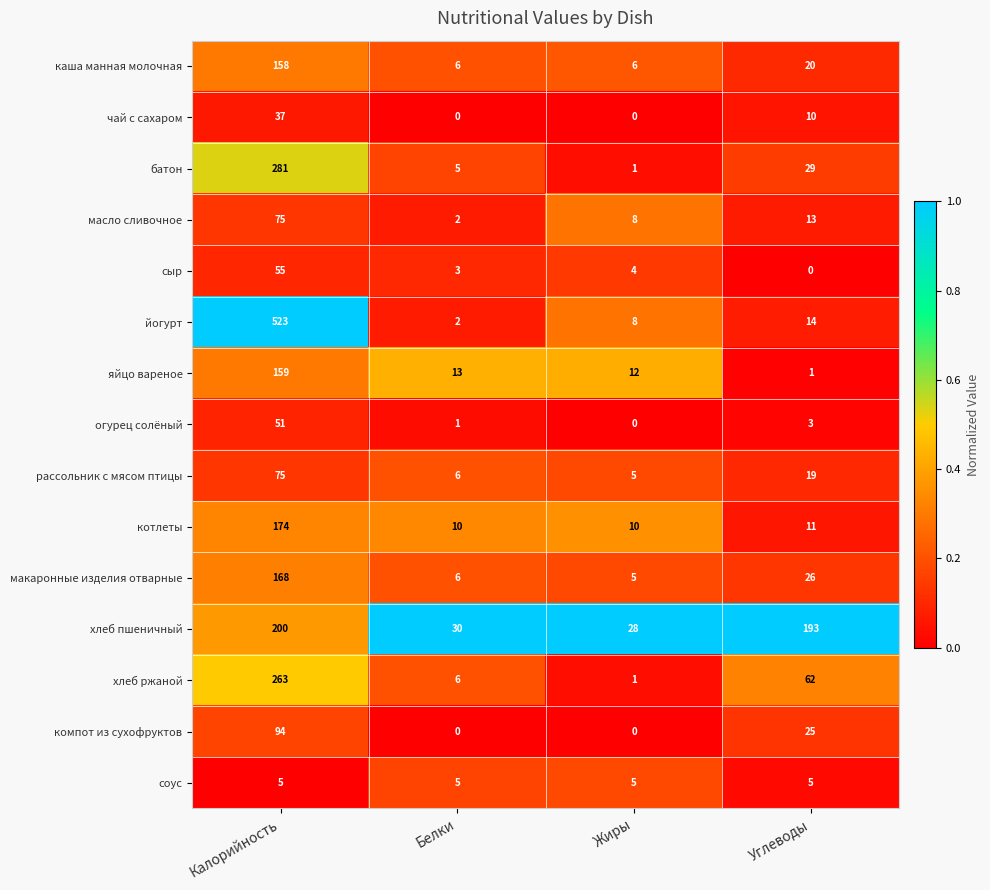

What is the average value of the соус series?

5